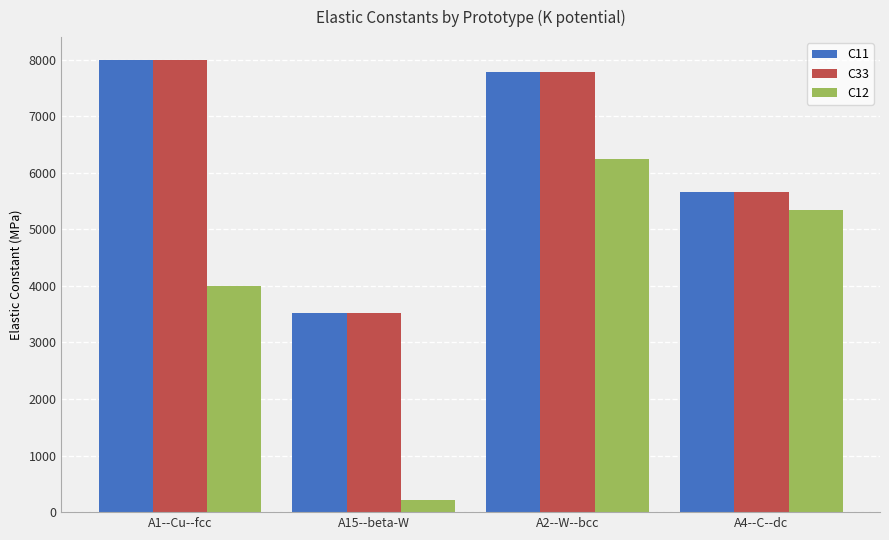

How many distinct data groups are displayed?

3